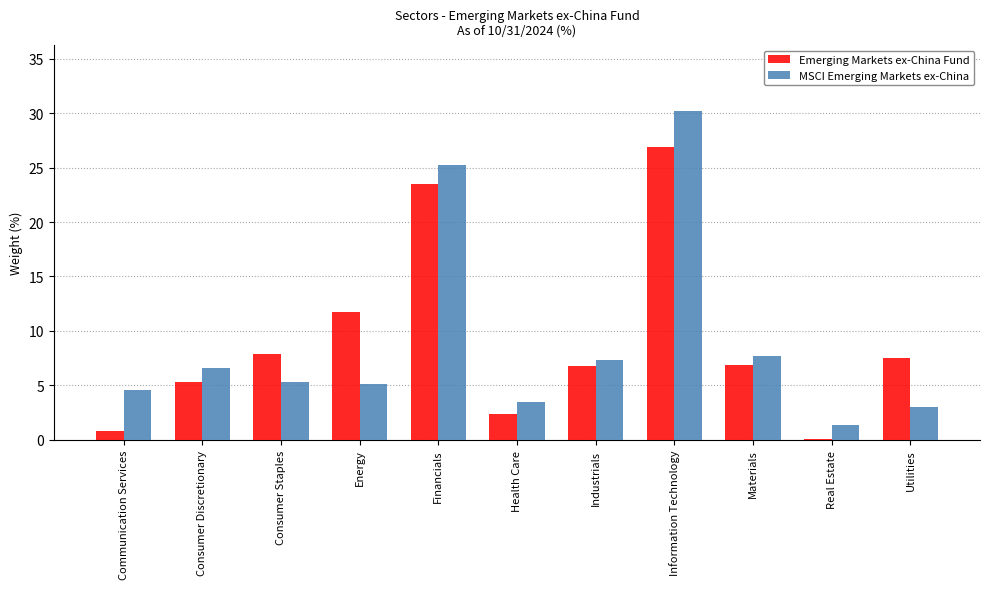

Is the value of Emerging Markets ex-China Fund at Industrials greater than the value of MSCI Emerging Markets ex-China at Communication Services?

Yes